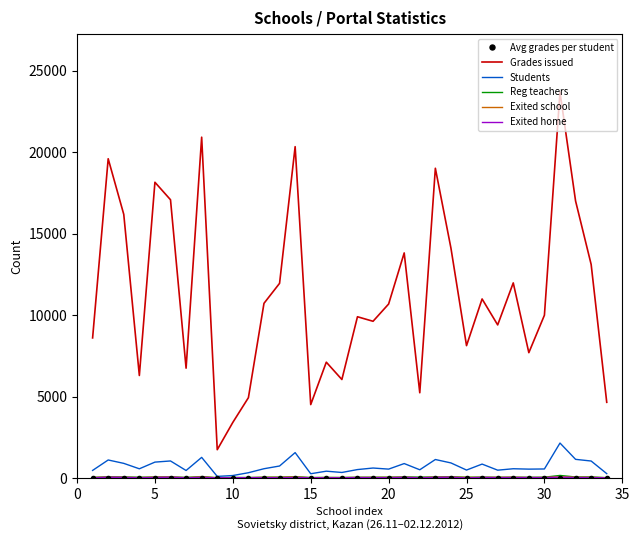

Which series has the widest spread of values?

Grades issued